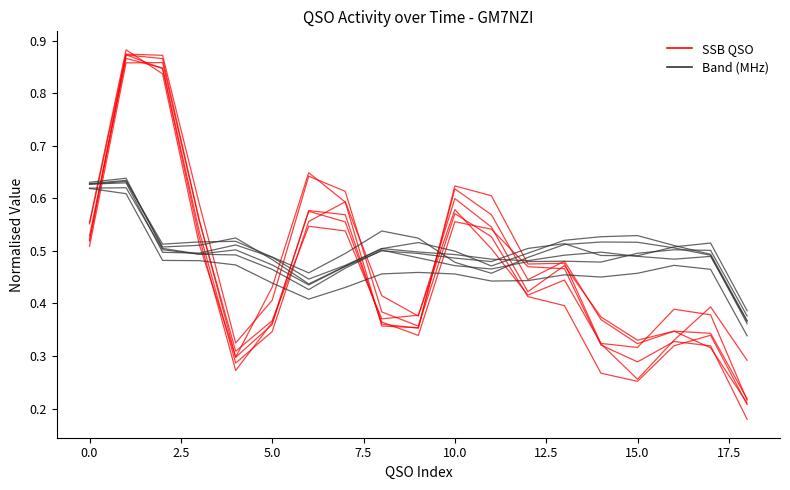

At how many categories does at least one series exceed 0?

19